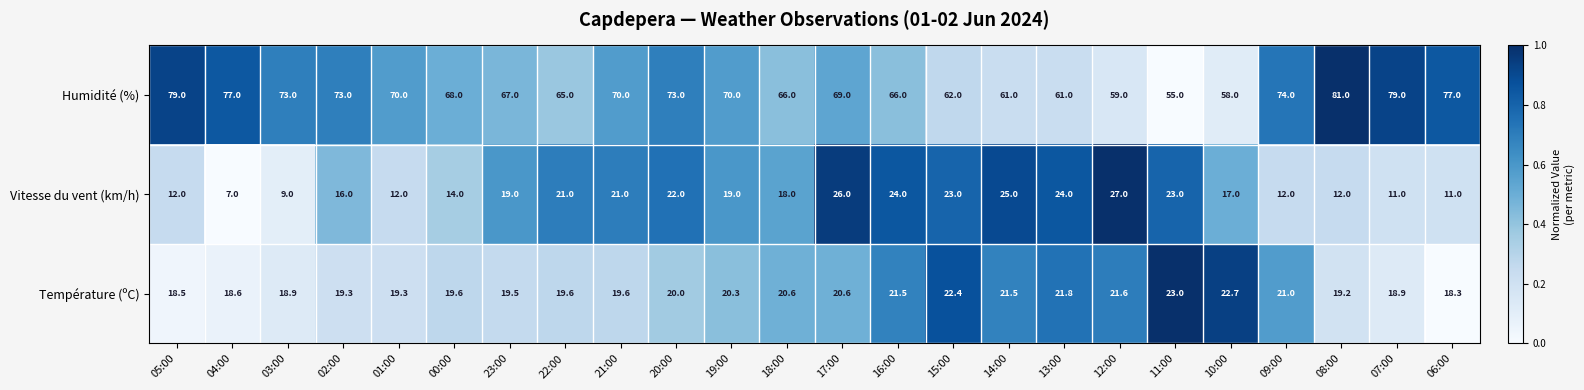

Is it true that Humidité (%) equals 79.0 at 05:00?

True